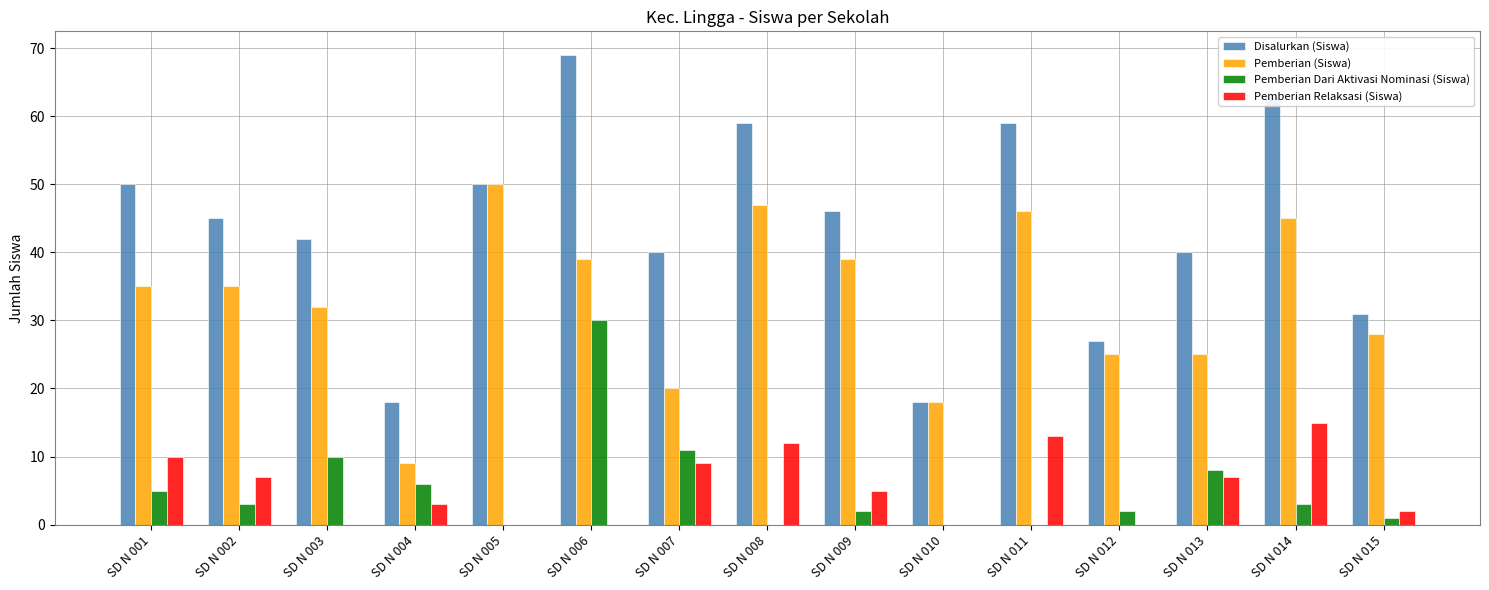

Does the chart contain stacked bars?

No